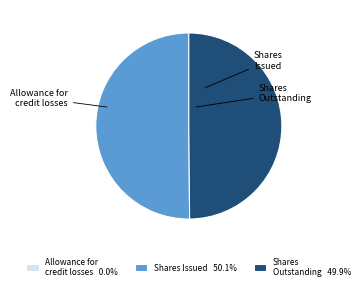

Combined, do Shares Issued 50.1% and Shares Outstanding 49.9% account for over 50%?

Yes